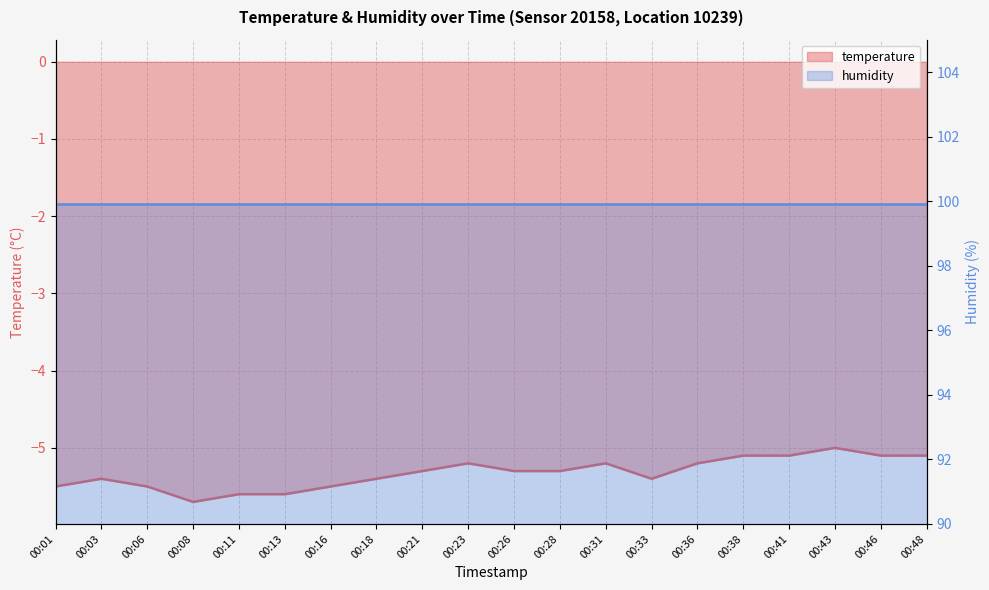

What is the sum of the values at 00:46 and 00:21?

-10.4